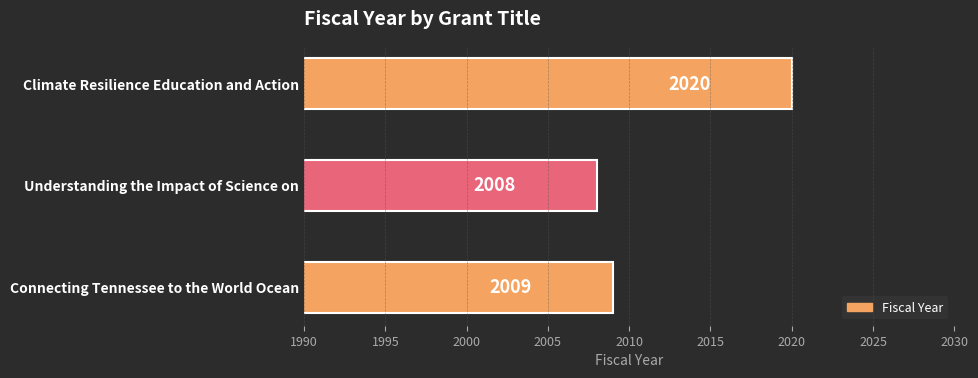

What is the label of the 3rd bar from the bottom?

Climate Resilience Education and Action